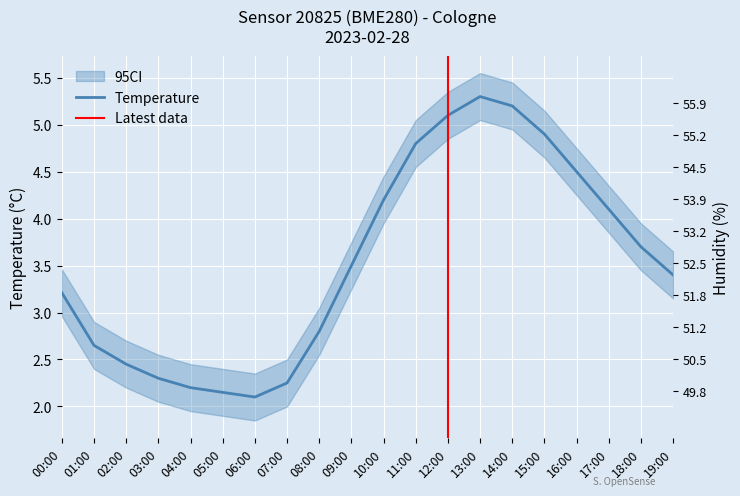

What is the spread (max minus min) of values at 08:00?

52.0